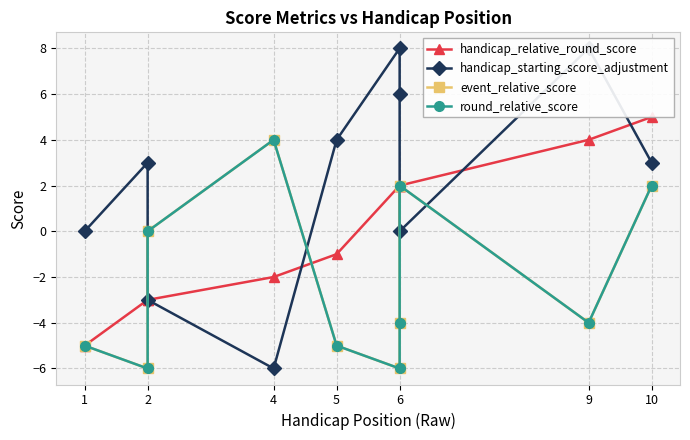

The value of handicap_relative_round_score at 5 is 0. True or false?

False